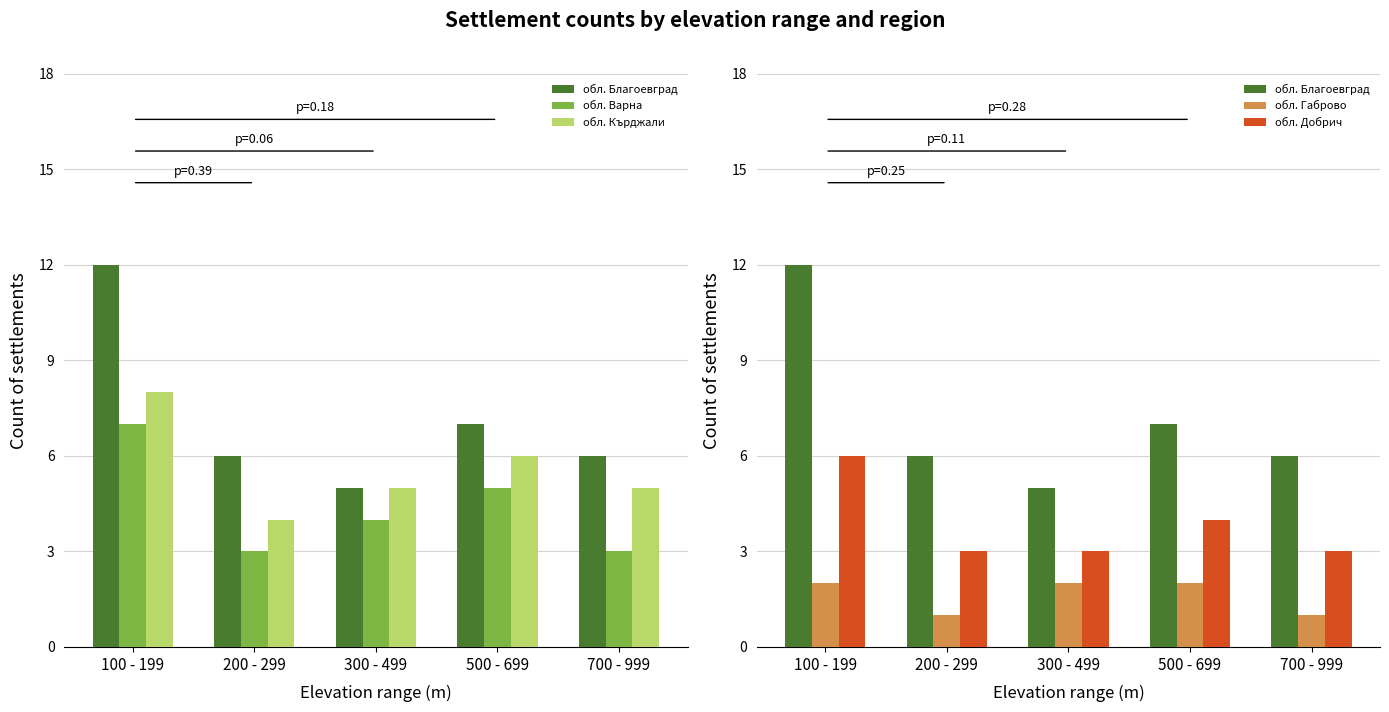

True or false: обл. Благоевград has a value of 7 at 500 - 699.

True